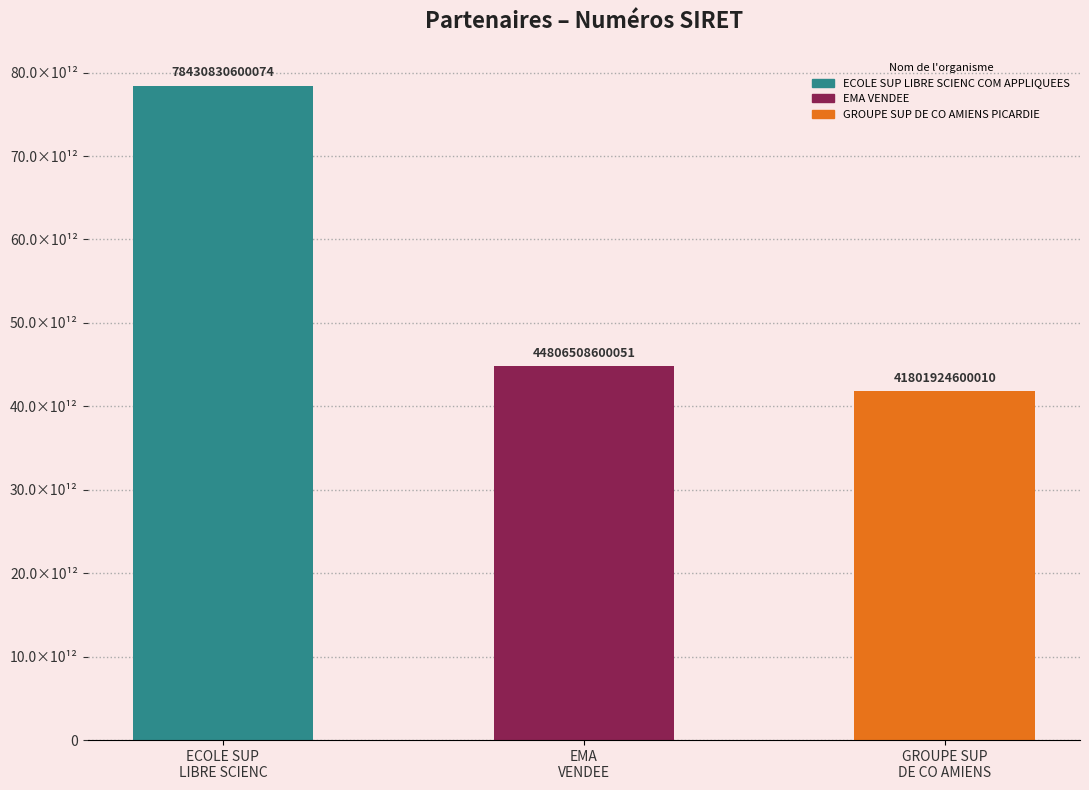

What is the average value?

55013087933378